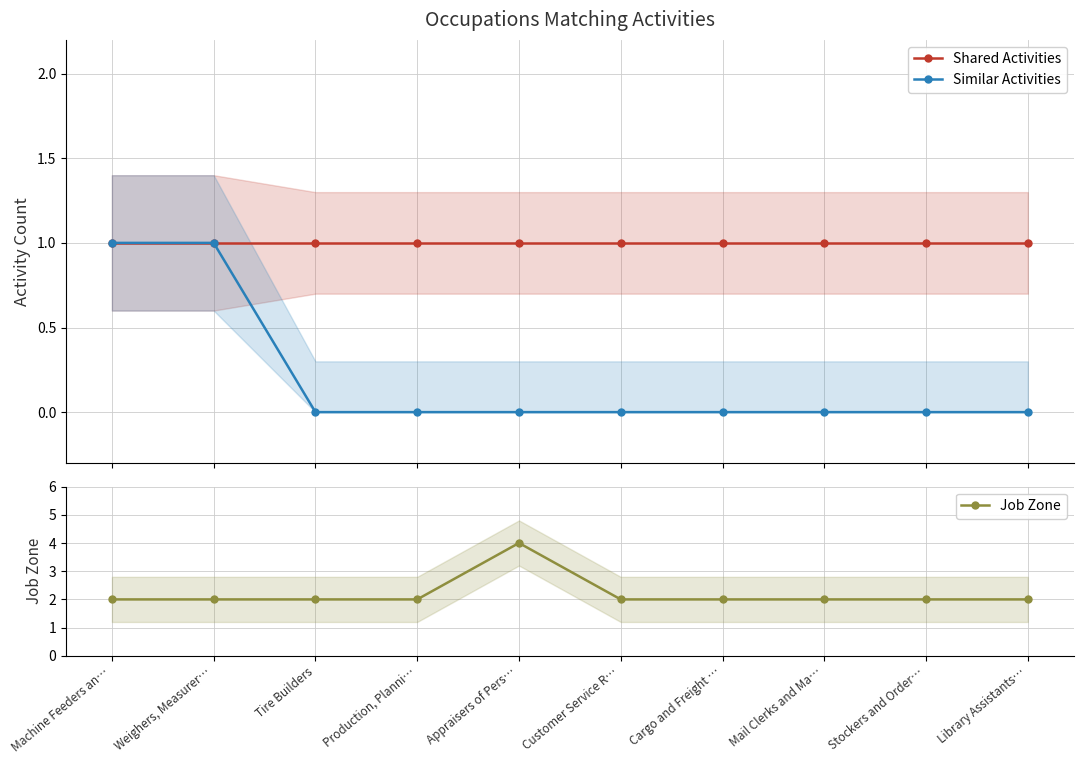

Where is Job Zone nearest to the value 3?

Machine Feeders an…